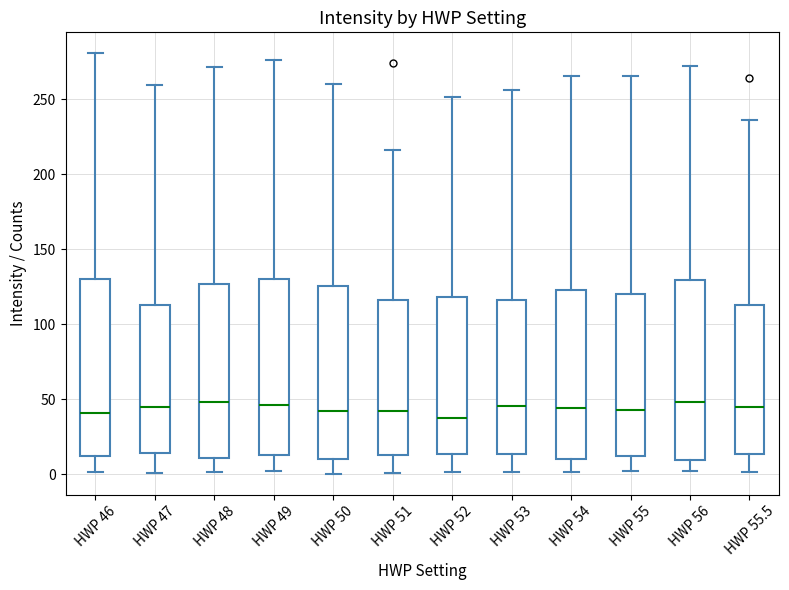

Reading left to right, read every box against the y-axis: the position of its median line, the range the box covers, and the ends of its whiskers. The values are not printed on the chart, so give them approximately, as read against the axis.

HWP 46: median 40, box 10 to 130, whiskers 0 to 280
HWP 47: median 45, box 15 to 115, whiskers 0 to 260
HWP 48: median 50, box 10 to 125, whiskers 0 to 270
HWP 49: median 45, box 15 to 130, whiskers 0 to 275
HWP 50: median 40, box 10 to 125, whiskers 0 to 260
HWP 51: median 40, box 15 to 115, whiskers 0 to 215
HWP 52: median 40, box 15 to 120, whiskers 0 to 250
HWP 53: median 45, box 15 to 115, whiskers 0 to 255
HWP 54: median 45, box 10 to 125, whiskers 0 to 265
HWP 55: median 45, box 10 to 120, whiskers 0 to 265
HWP 56: median 50, box 10 to 130, whiskers 0 to 270
HWP 55.5: median 45, box 15 to 115, whiskers 0 to 235